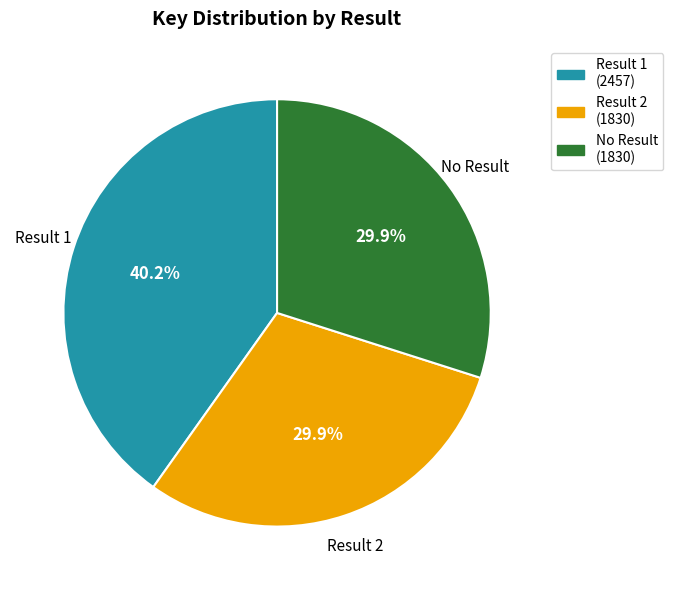

Is there a majority slice in this chart?

No